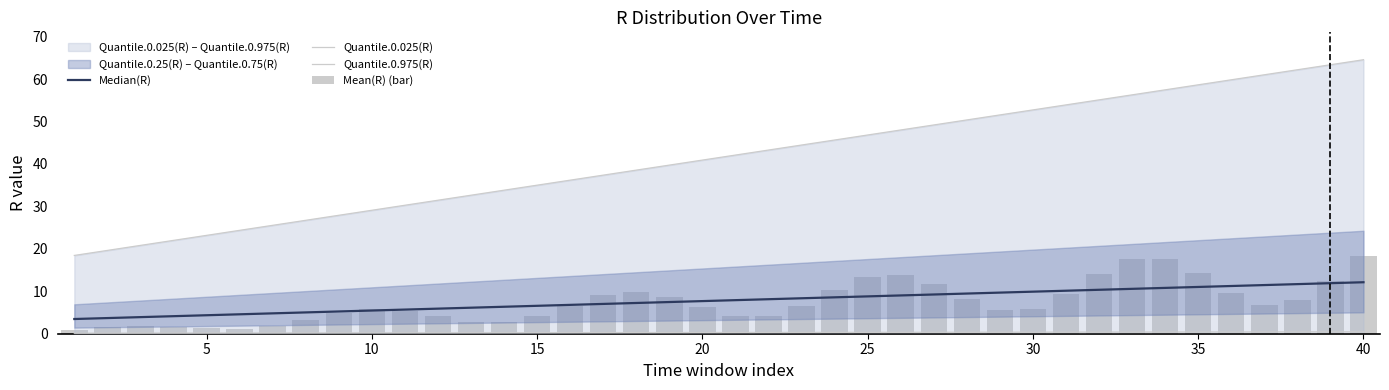

What is the greatest value displayed?

64.6